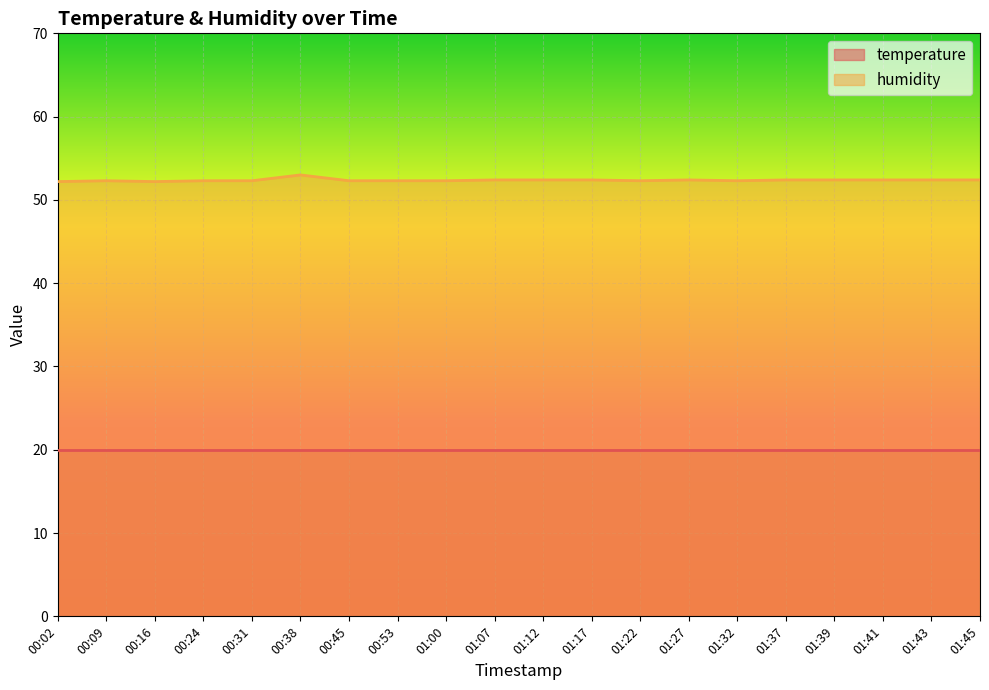

Rank the categories by value from lowest to highest.

00:02, 00:16, 00:09, 00:24, 00:31, 00:45, 00:53, 01:00, 01:22, 01:32, 01:07, 01:12, 01:17, 01:27, 01:37, 01:39, 01:41, 01:43, 01:45, 00:38